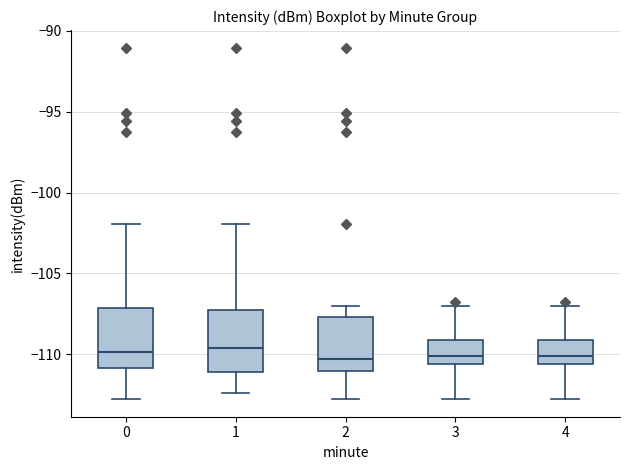

Where does the lower whisker of the box at x = 0 end on the y-axis? The values are not printed on the chart, so give them approximately, as read against the axis.

-113.0